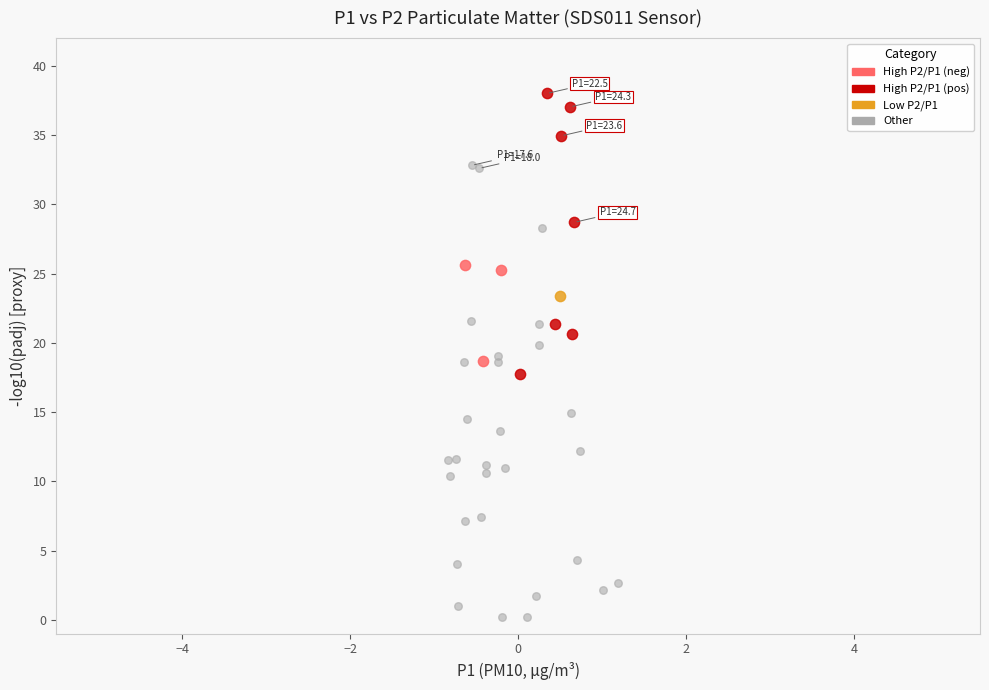

What are all the series names shown in the legend?

High P2/P1 (neg), High P2/P1 (pos), Low P2/P1, Other